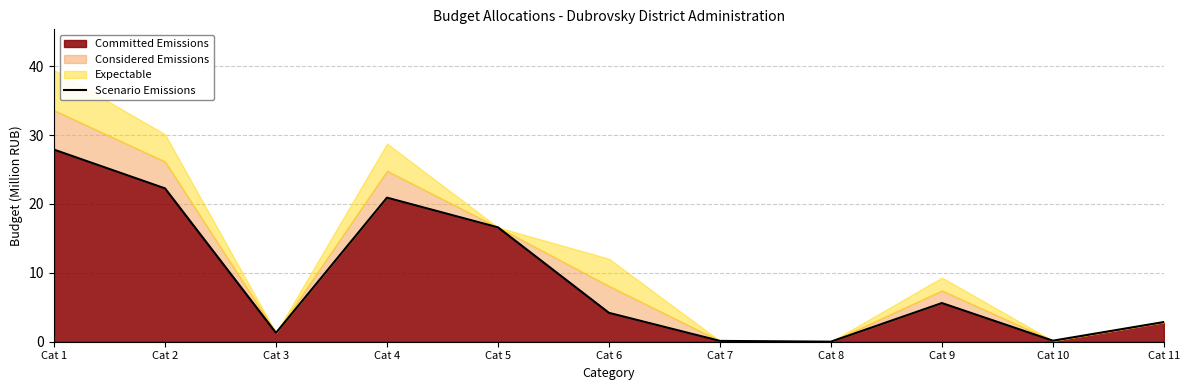

What is the change in value from Cat 3 to Cat 10?

-1.1